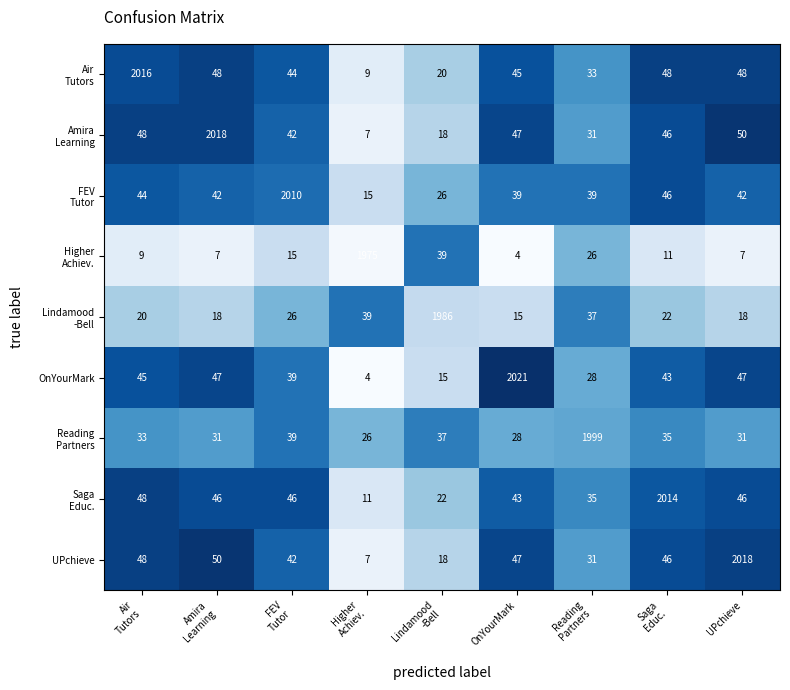

At how many categories does at least one series exceed 433?

9